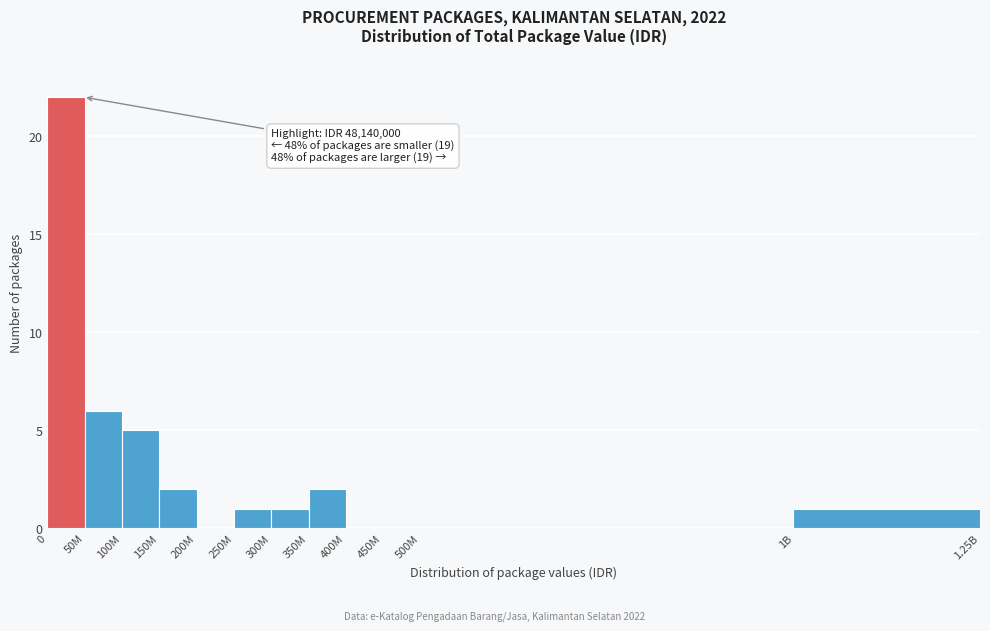

Reading left to right, transcribe all the data shown in this chart.

0=22	50M=6	100M=5	150M=2	200M=0	250M=1	300M=1	350M=2	400M=0	450M=0	500M=0	1B=1